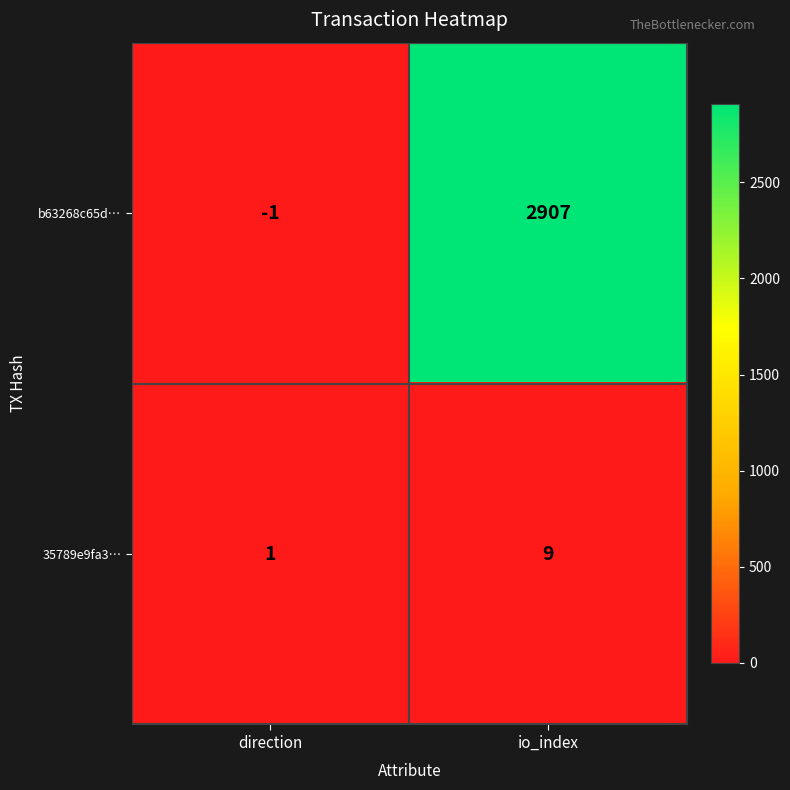

What is the difference between the maximum and minimum values in the b63268c65d… series?

2908